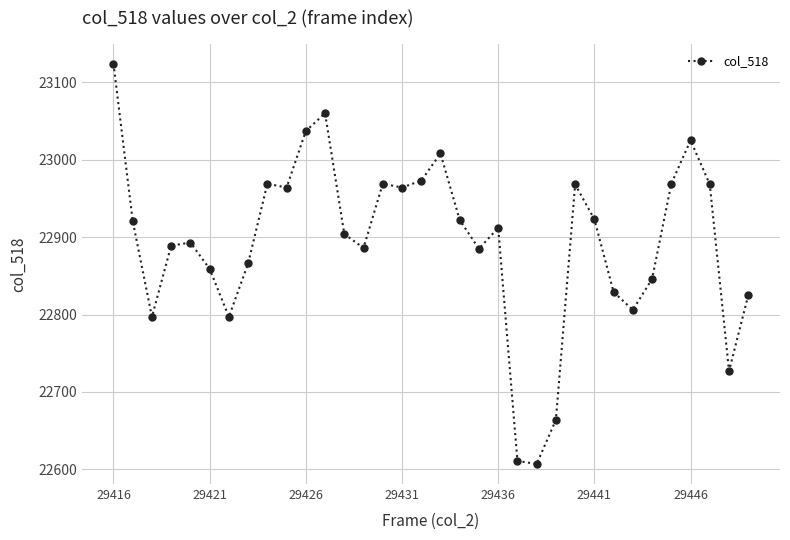

What is the greatest value displayed?

23124